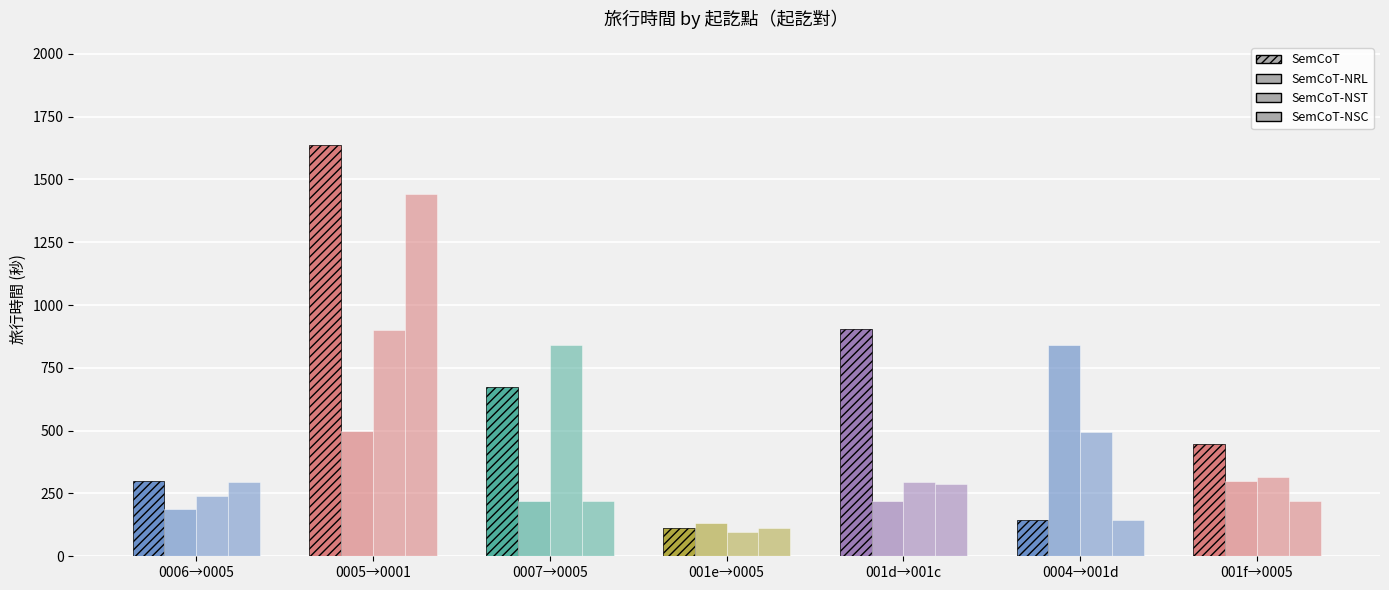

Which series has the largest total across all categories?

SemCoT